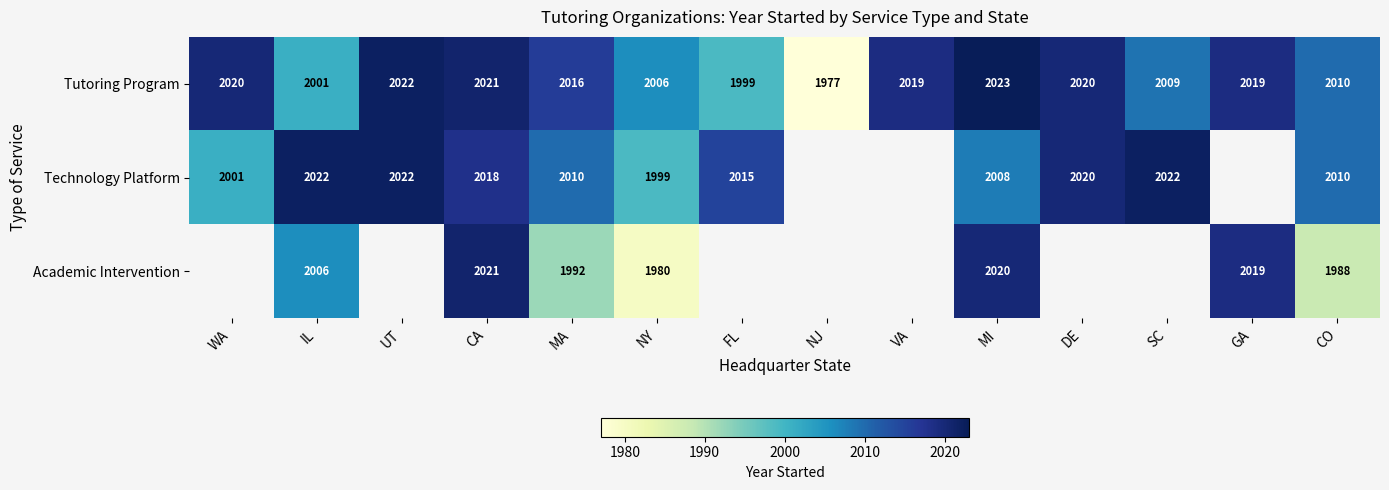

True or false: Tutoring Program has a value of 845.3 at CA.

False